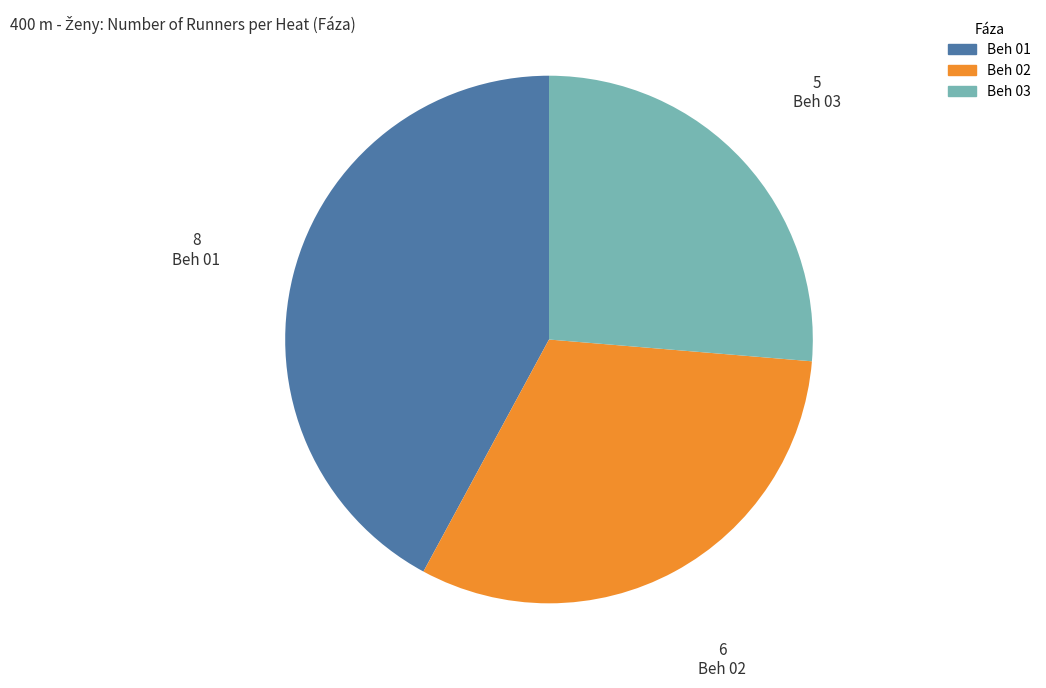

Rank the categories by value from highest to lowest.

Beh 01, Beh 02, Beh 03